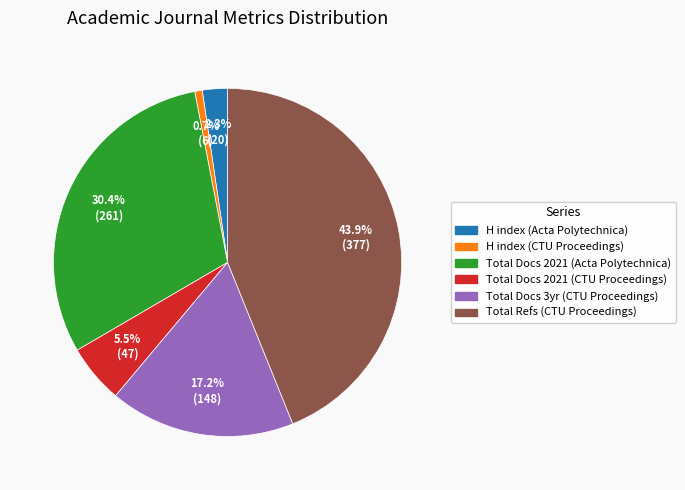

Is there any slice that represents more than half of the pie?

No